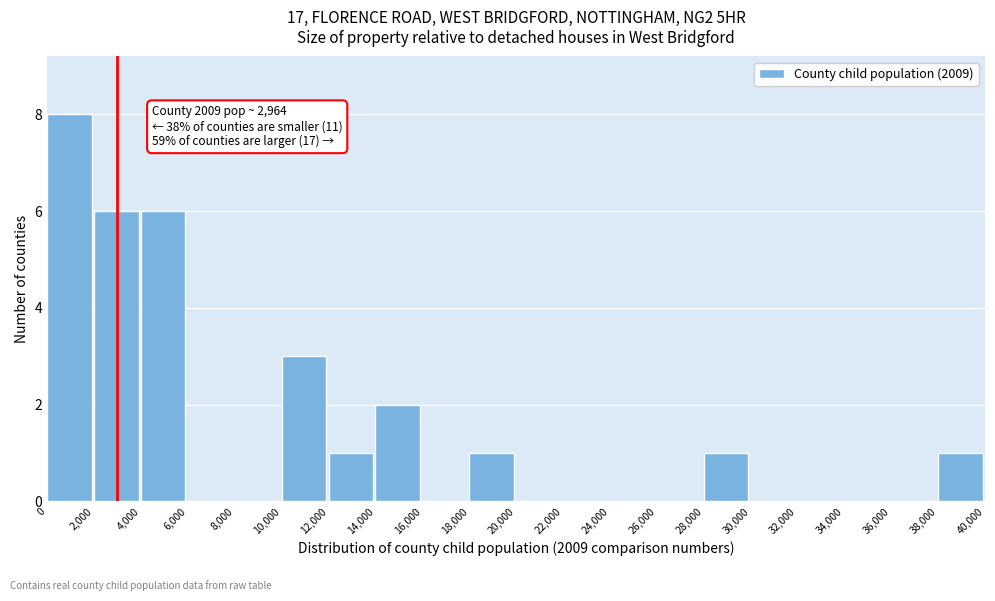

Over which range of the x-axis is the bar tallest?

0 to 2,000